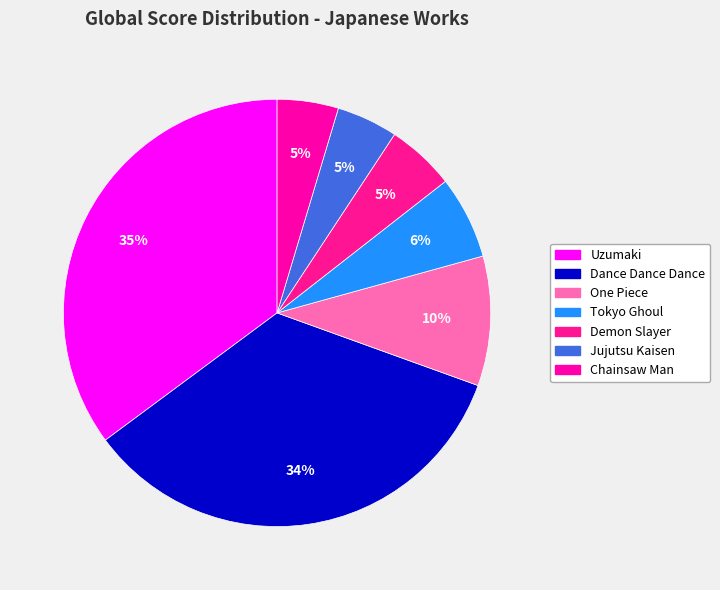

Is it true that Jujutsu Kaisen is 5% of the pie?

True